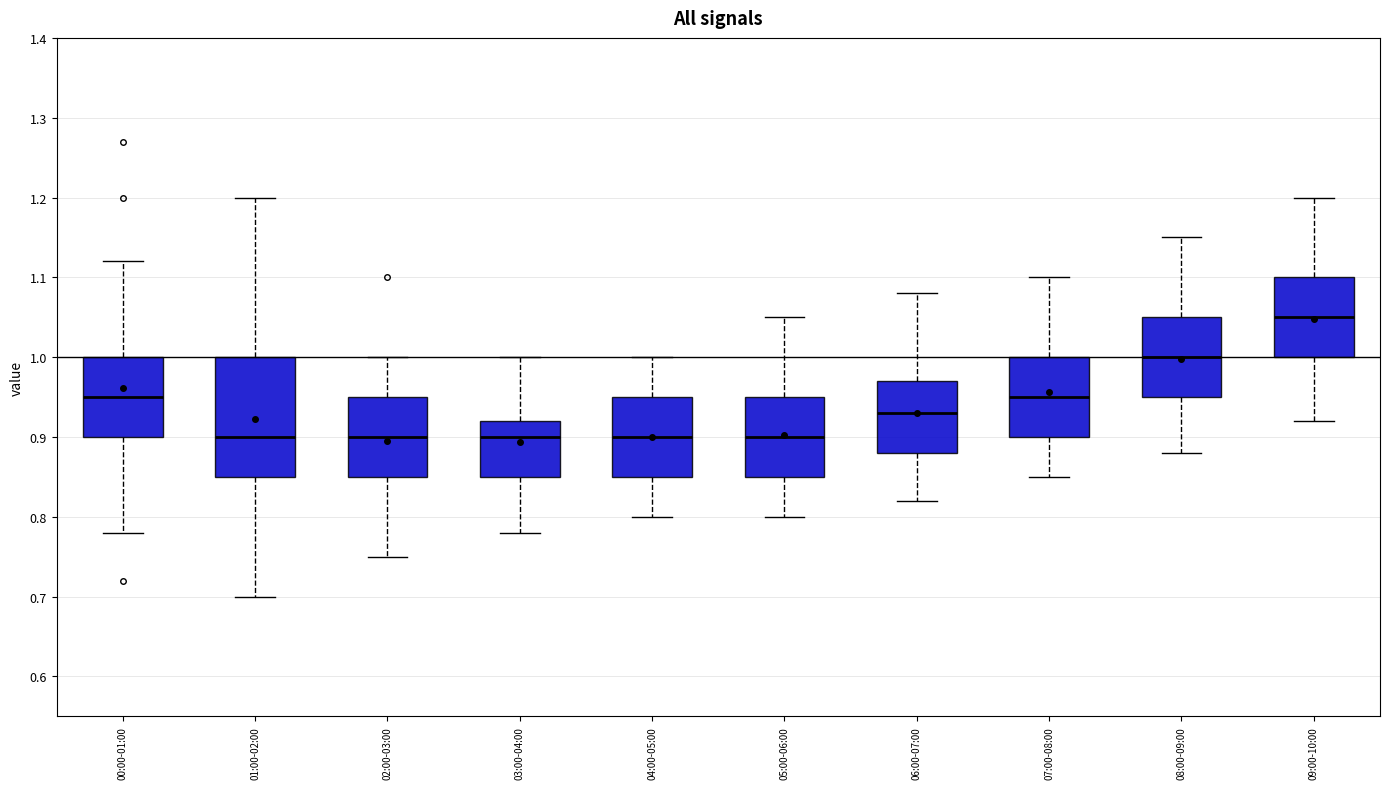

Reading left to right, transcribe this box plot: for each box, give where its median line is, the range the box spans, and where its two whiskers end, as read against the y-axis. The values are not printed on the chart, so give them approximately, as read against the axis.

00:00-01:00: median 0.95, box 0.90 to 1.00, whiskers 0.78 to 1.12
01:00-02:00: median 0.90, box 0.85 to 1.00, whiskers 0.70 to 1.20
02:00-03:00: median 0.90, box 0.85 to 0.95, whiskers 0.75 to 1.00
03:00-04:00: median 0.90, box 0.85 to 0.92, whiskers 0.78 to 1.00
04:00-05:00: median 0.90, box 0.85 to 0.95, whiskers 0.80 to 1.00
05:00-06:00: median 0.90, box 0.85 to 0.95, whiskers 0.80 to 1.05
06:00-07:00: median 0.93, box 0.88 to 0.97, whiskers 0.82 to 1.08
07:00-08:00: median 0.95, box 0.90 to 1.00, whiskers 0.85 to 1.10
08:00-09:00: median 1.00, box 0.95 to 1.05, whiskers 0.88 to 1.15
09:00-10:00: median 1.05, box 1.00 to 1.10, whiskers 0.92 to 1.20